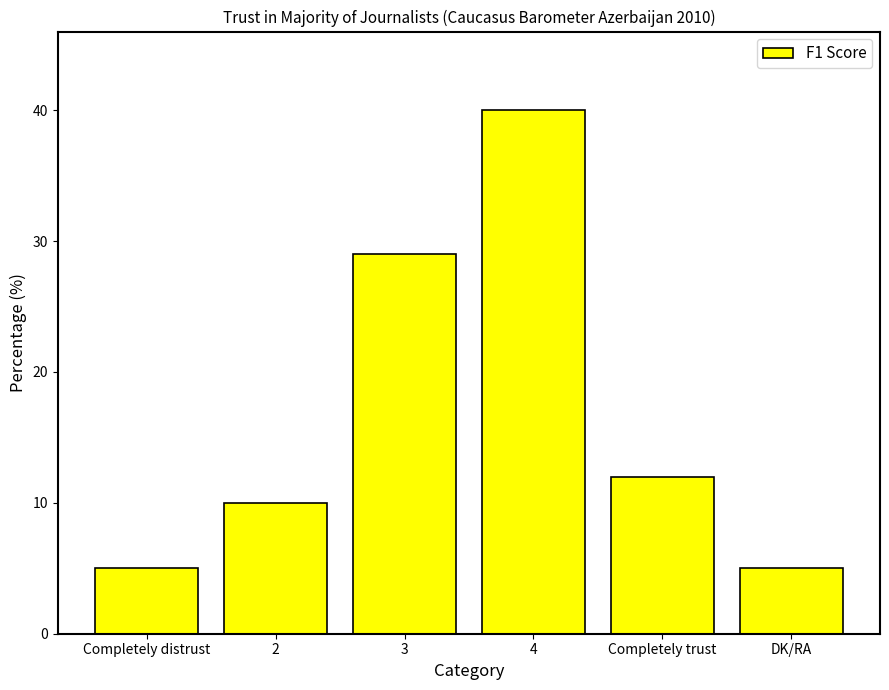

What is the minimum value shown in the chart?

5